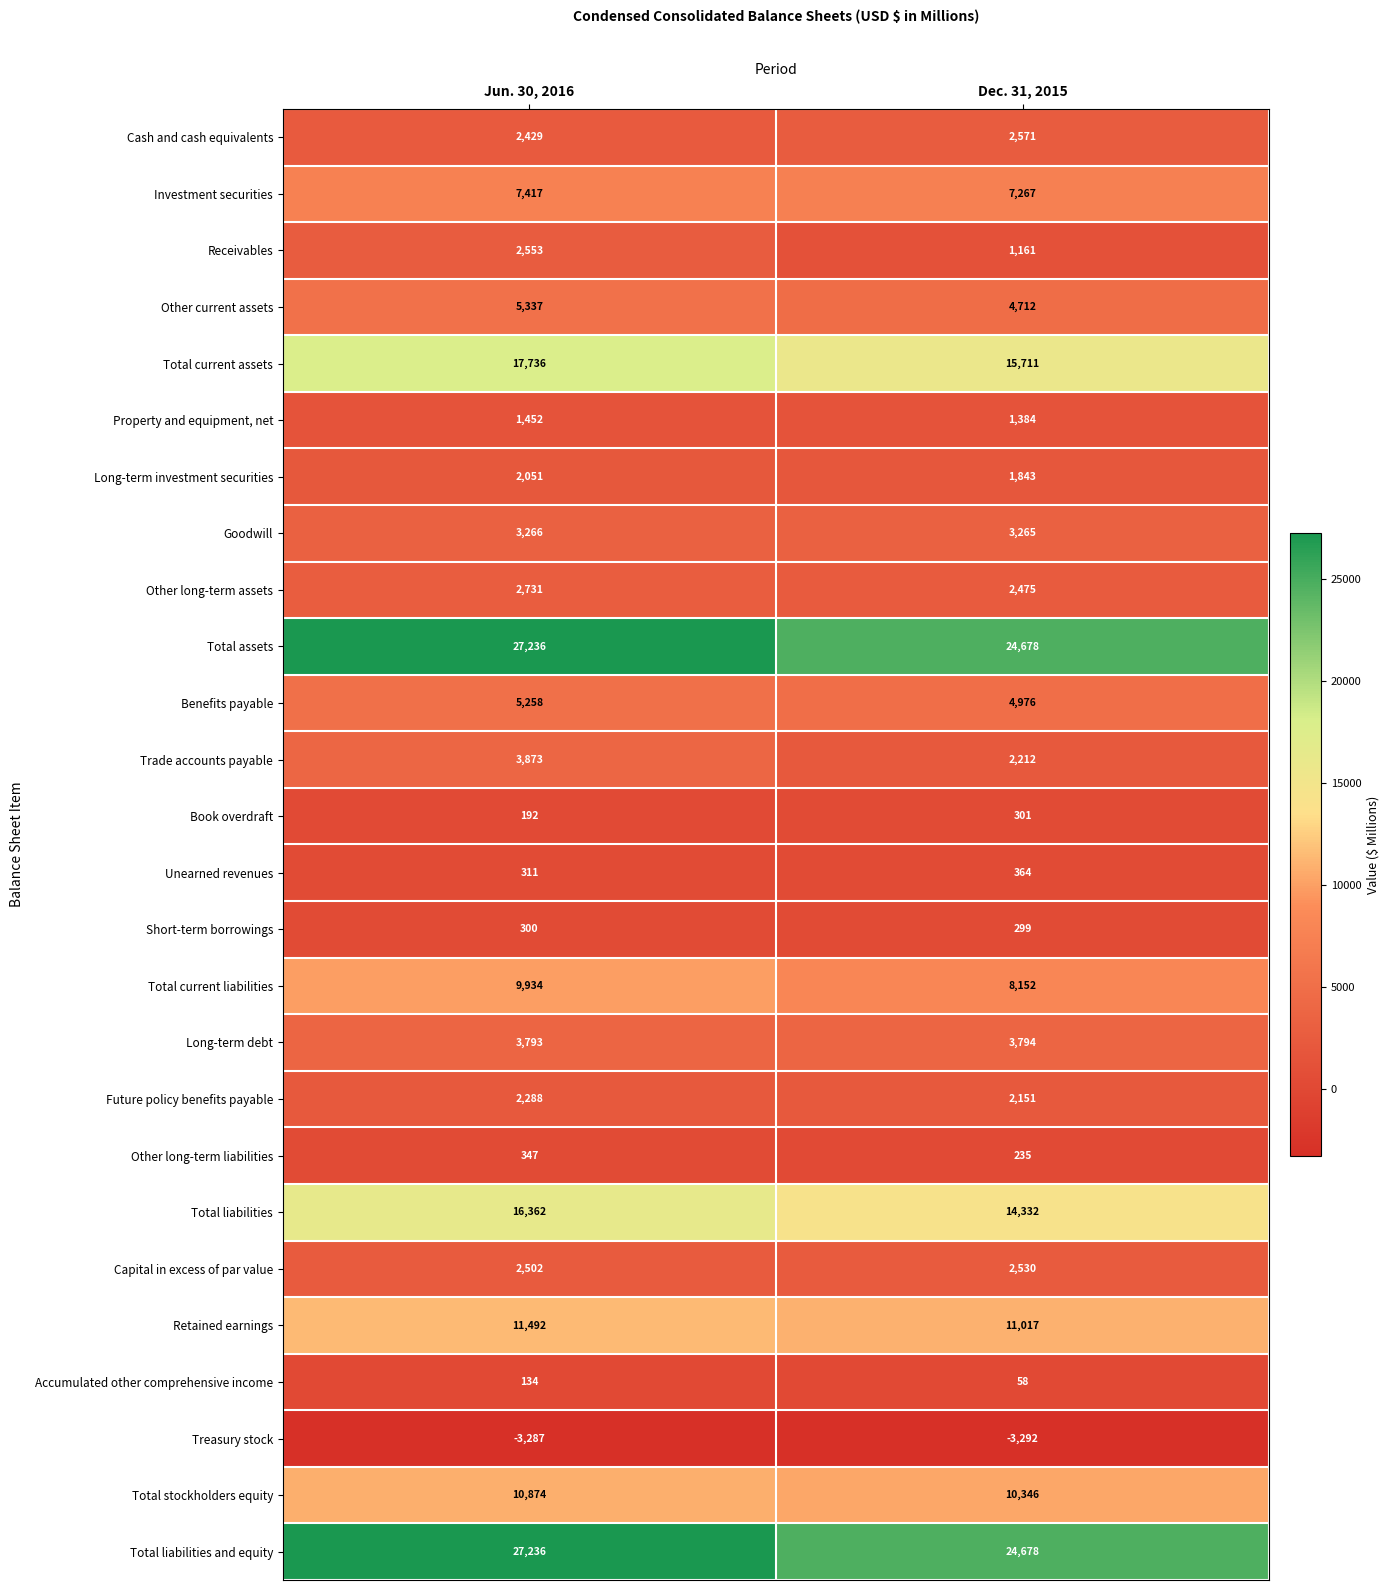

Which label corresponds to the largest value in the chart?

Jun. 30, 2016